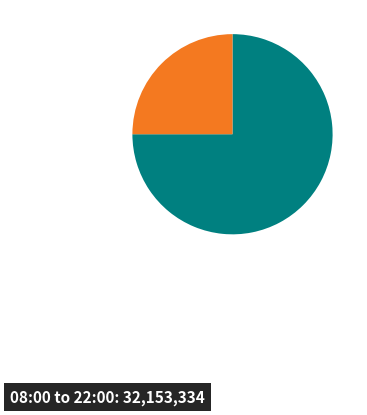

Count the number of slices in the pie.

2